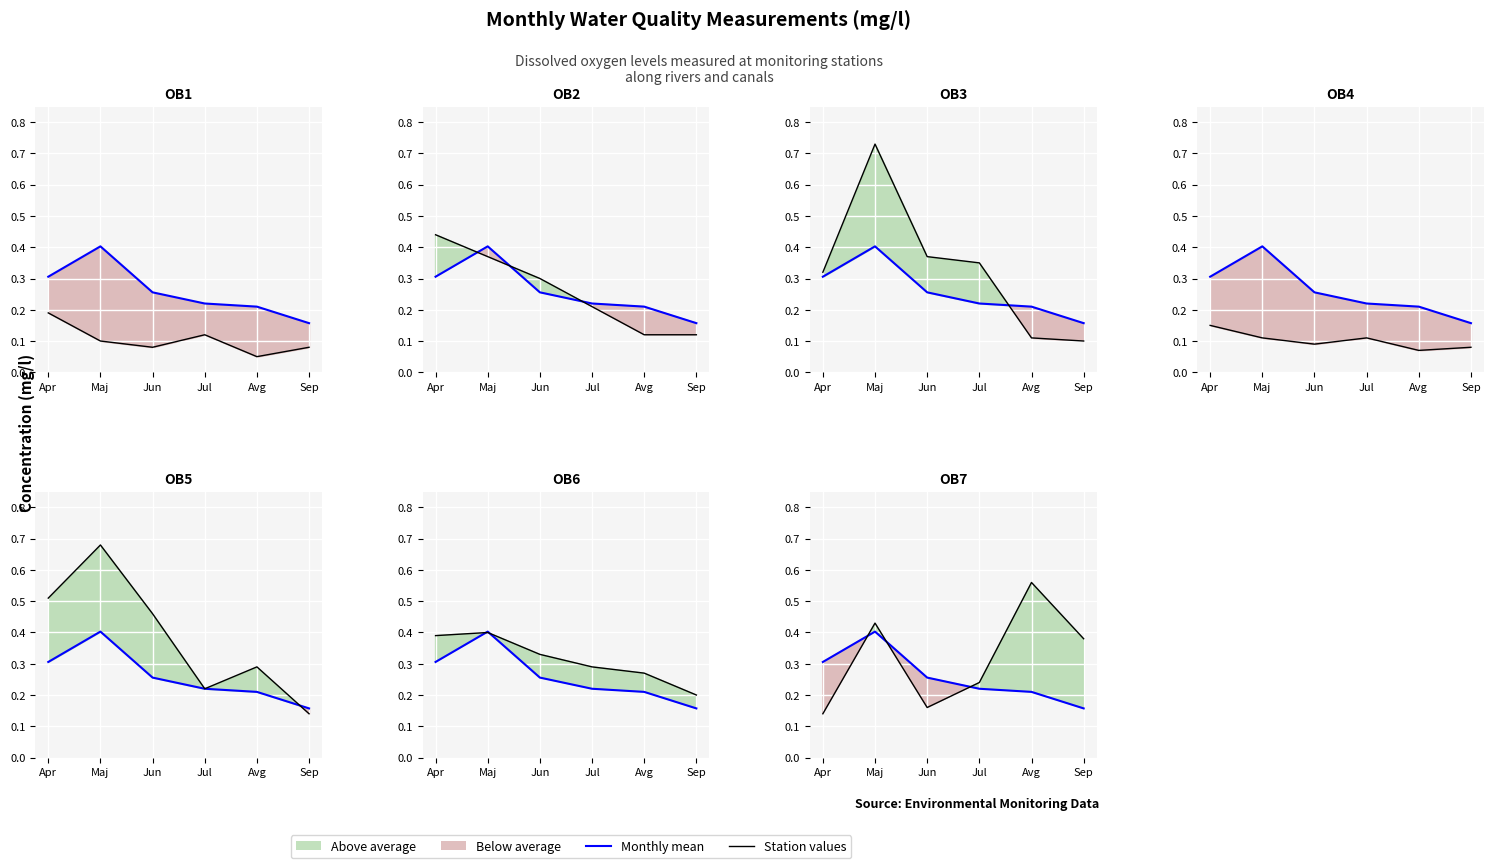

Is this an area chart (filled region under the line)?

No